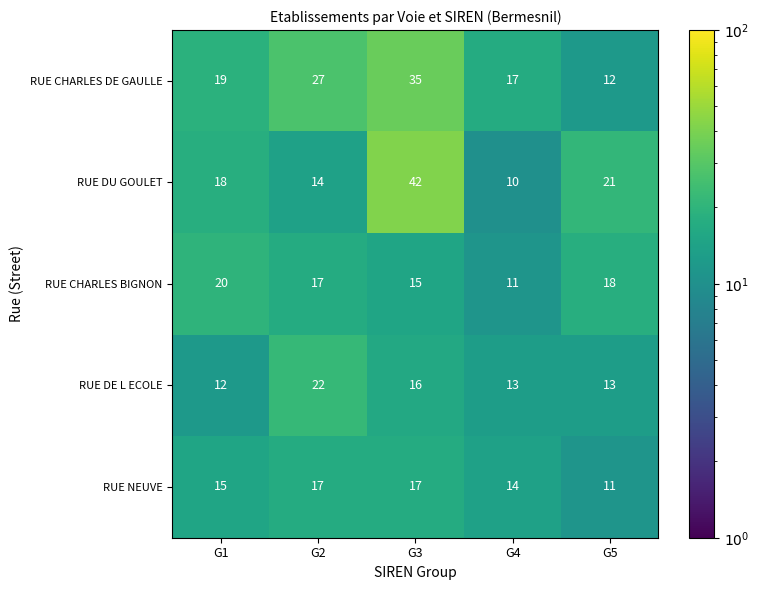

At which label does RUE DE L ECOLE first exceed 13?

G2